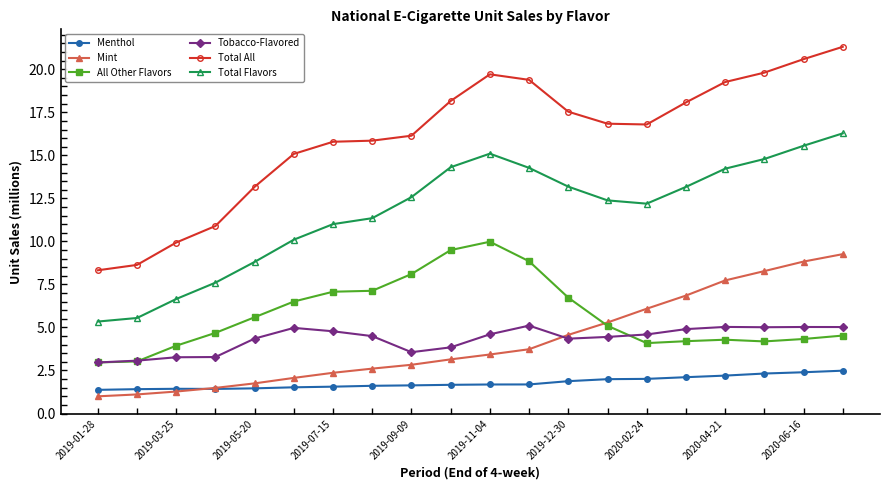

How many categories are shown in the chart?

20